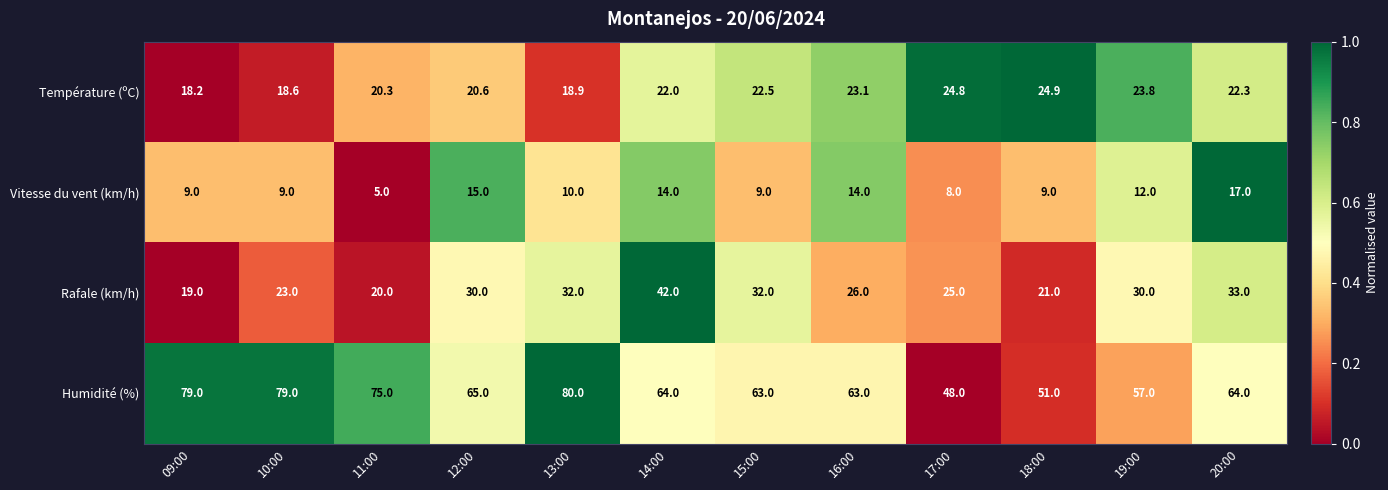

Is it true that Humidité (%) equals 51.0 at 18:00?

True